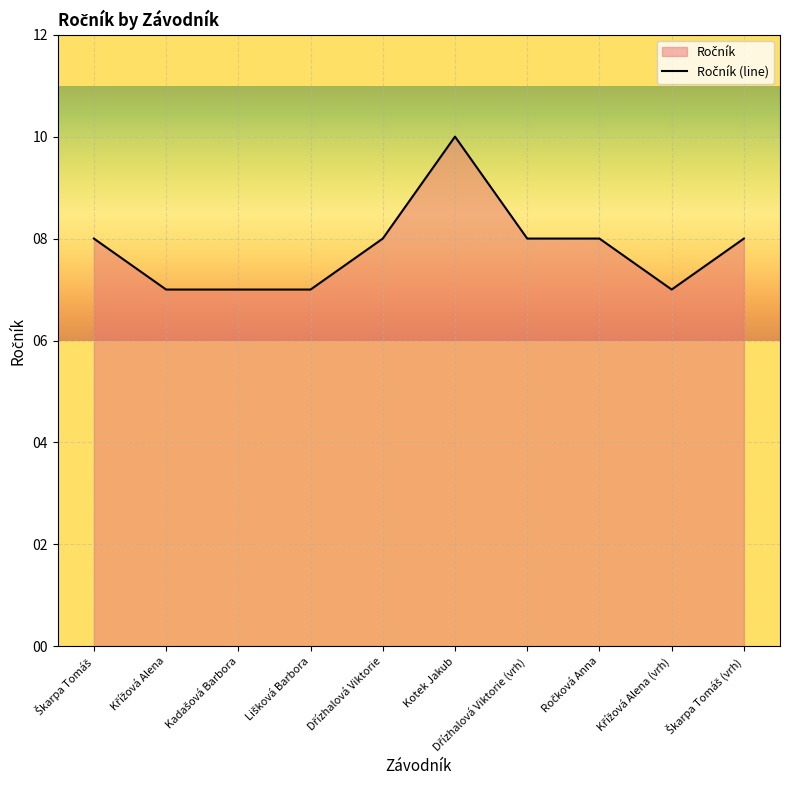

Reading left to right, what are all the values shown in this chart?

8	7	7	7	8	10	8	8	7	8